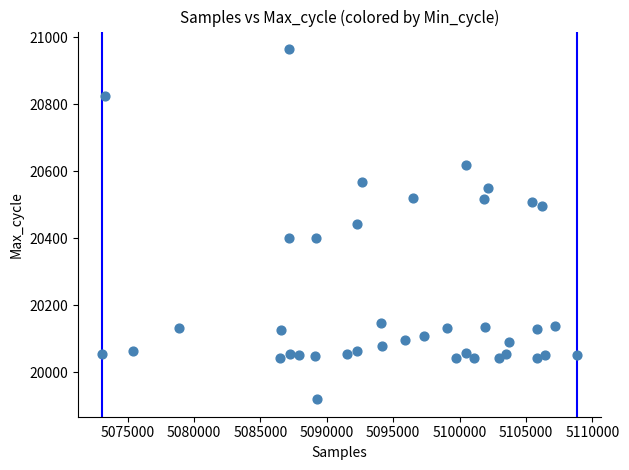

What is the range of X values (max minus min)?

35794